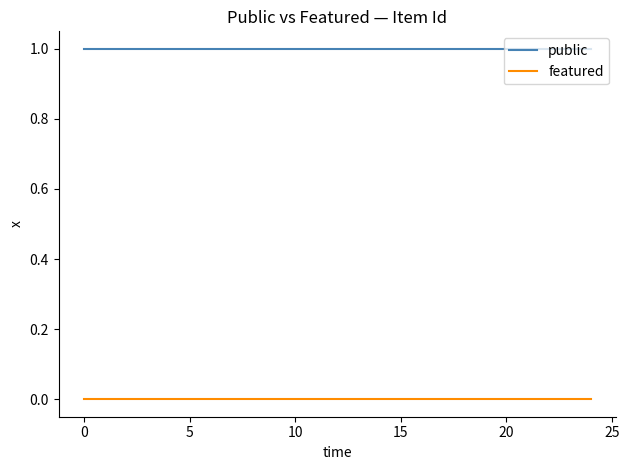

Rank the series by their maximum value, from highest to lowest.

public, featured